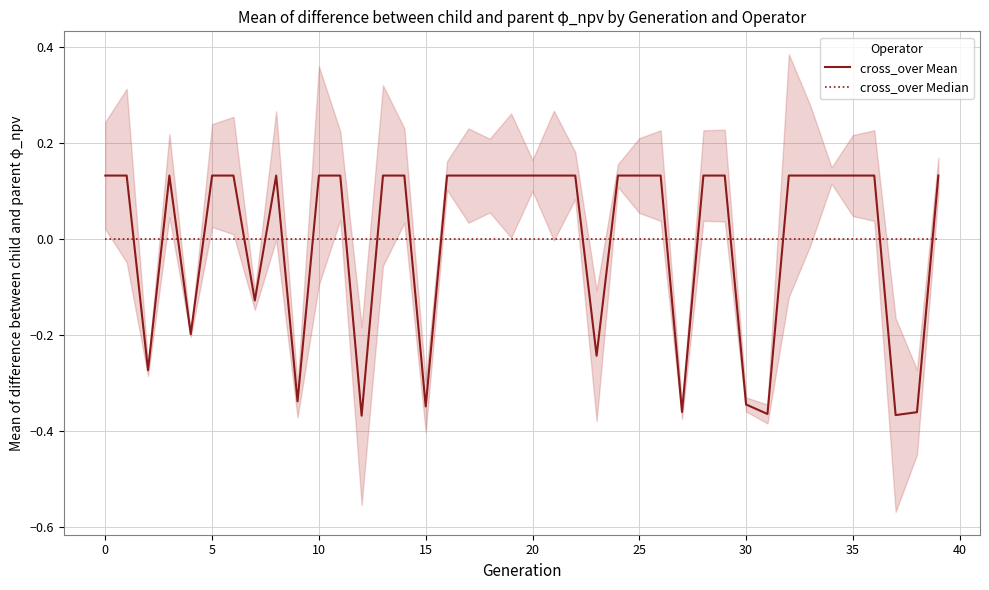

Which has a higher value, 29 or 11?

29